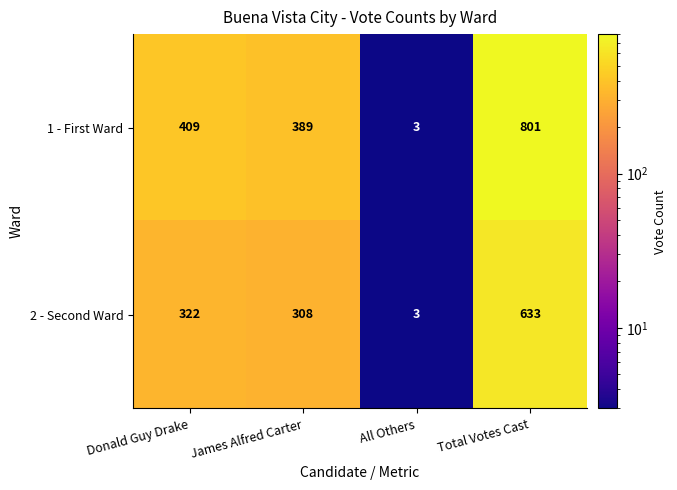

How many categories are shown in the chart?

4